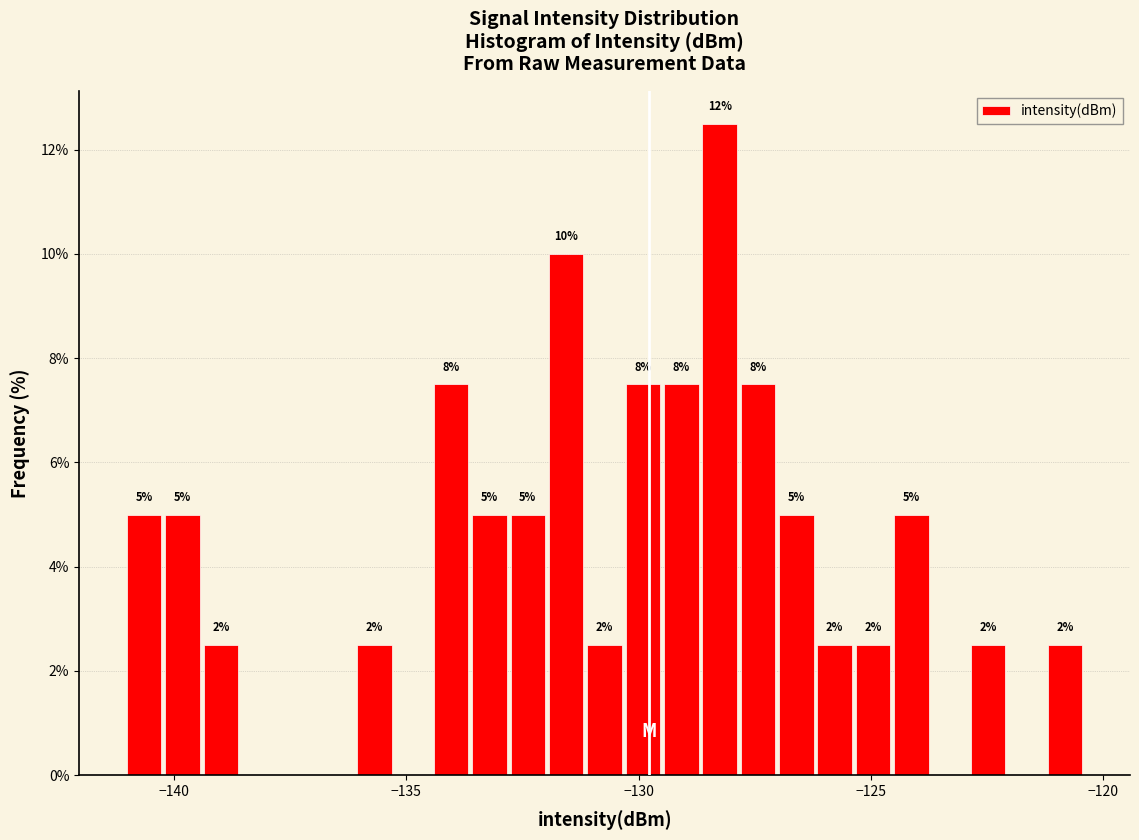

Around what value on the x-axis is the tallest bar? Give the approximate position of its centre, as read against the axis.

-128.5